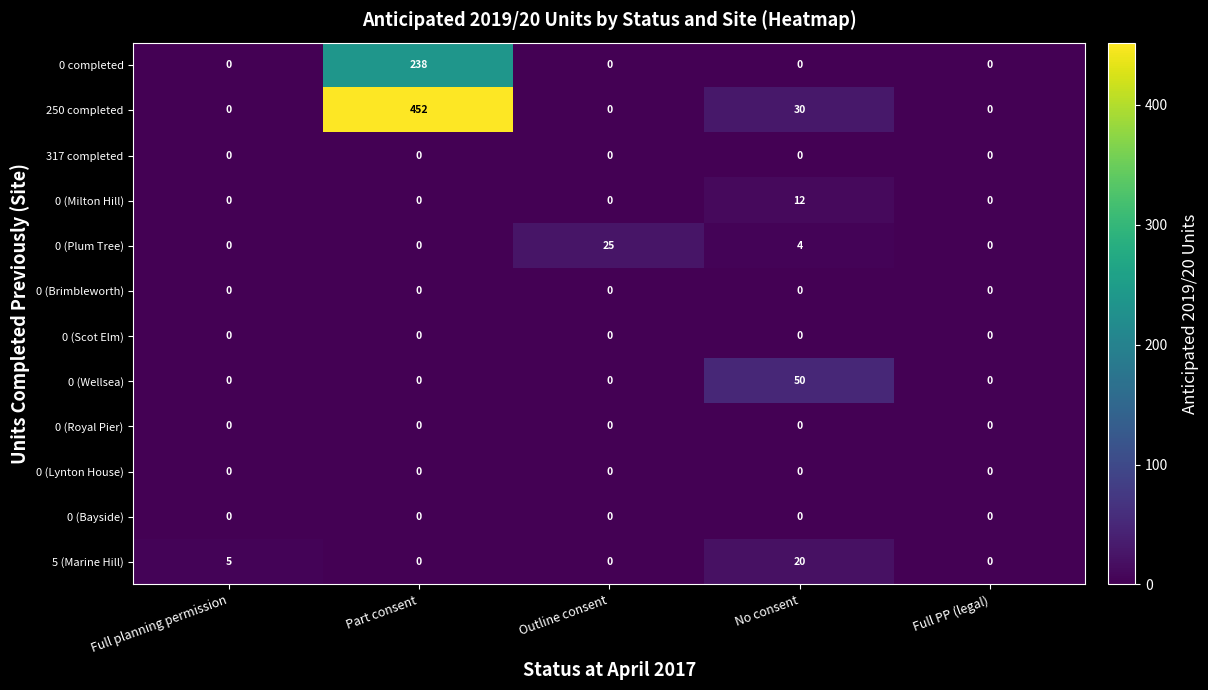

Is it true that 0 (Wellsea) equals 33 at Full planning permission?

False